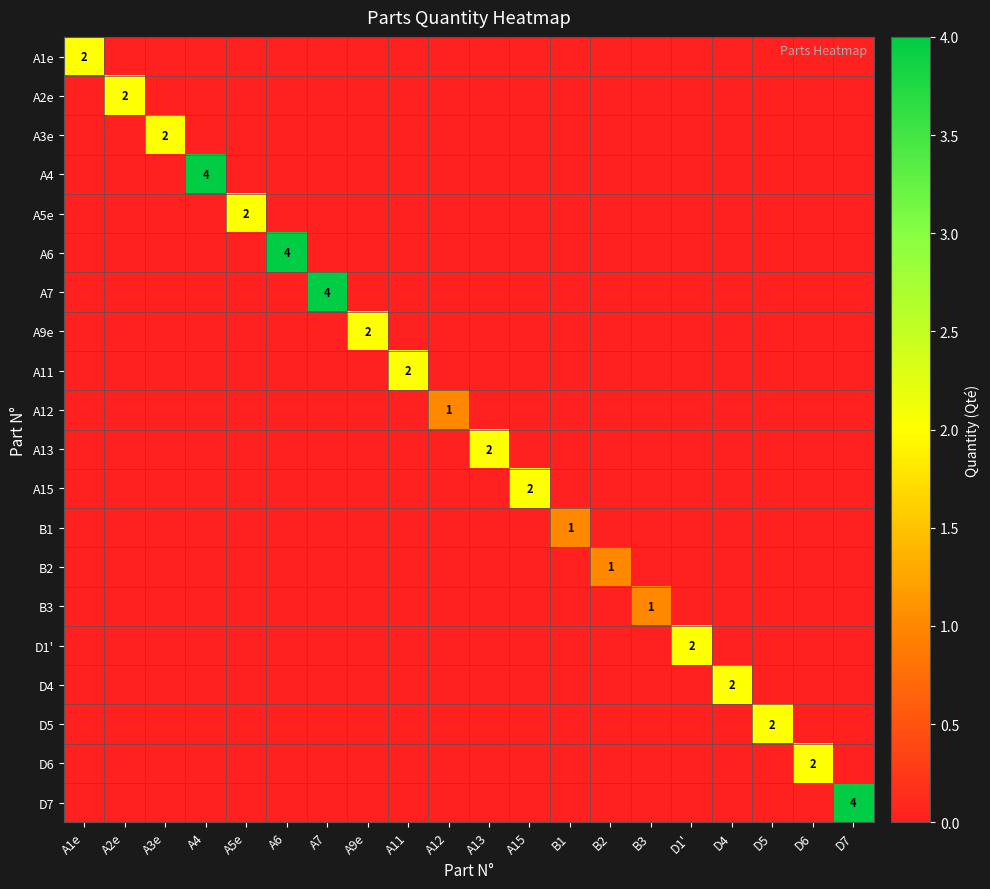

How many distinct data groups are displayed?

20